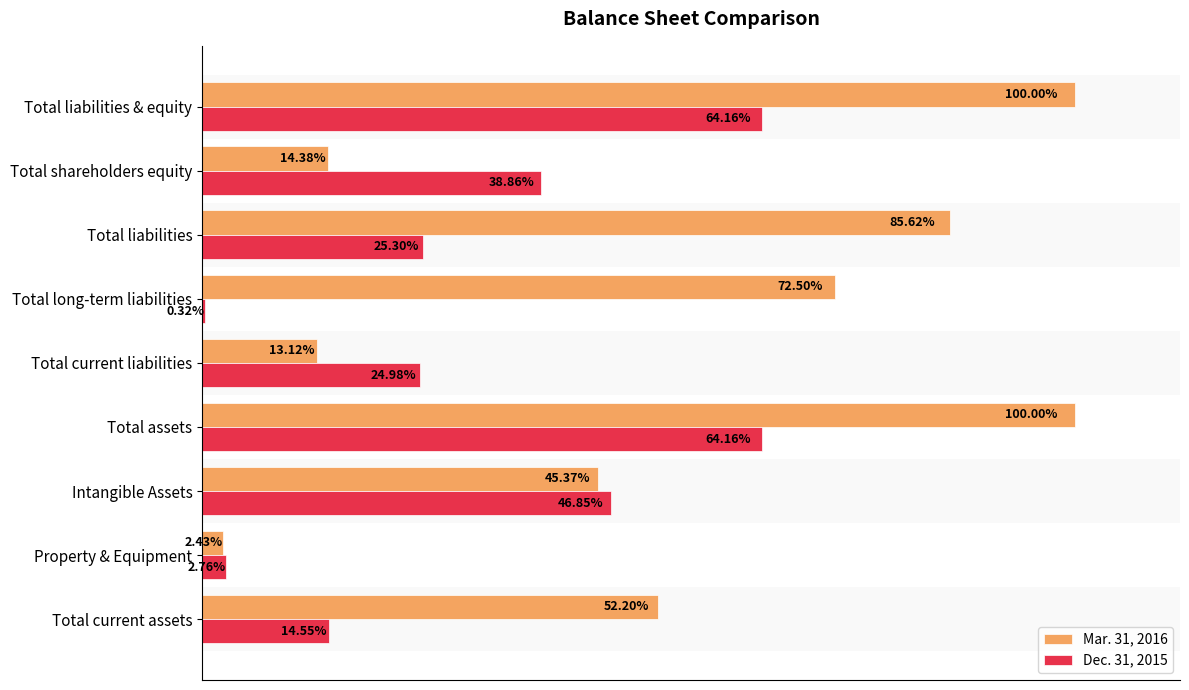

What are all the series names shown in the legend?

Mar. 31, 2016, Dec. 31, 2015